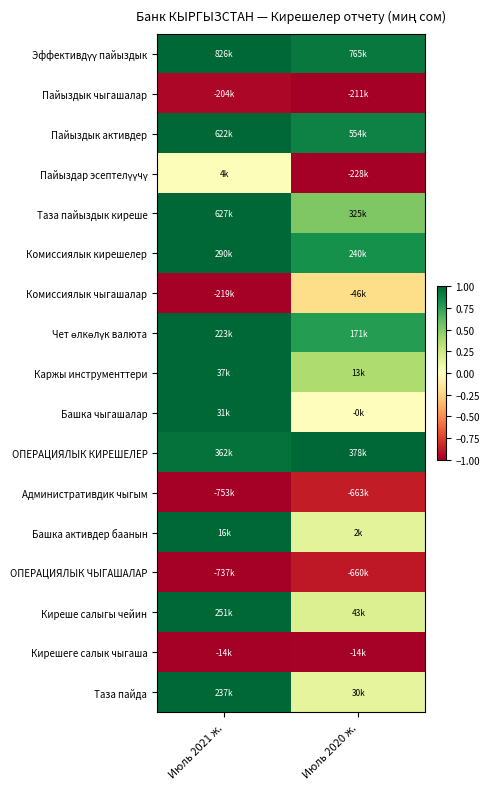

At Июль 2020 ж., list the series in order from smallest to largest.

Пайыздык чыгашалар, Пайыздар эсептелүүчү, Кирешеге салык чыгаша, ОПЕРАЦИЯЛЫК ЧЫГАШАЛАР, Административдик чыгым, Комиссиялык чыгашалар, Башка чыгашалар, Таза пайда, Башка активдер баанын, Киреше салыгы чейин, Каржы инструменттери, Таза пайыздык киреше, Чет өлкөлүк валюта, Комиссиялык кирешелер, Пайыздык активдер, Эффективдүү пайыздык, ОПЕРАЦИЯЛЫК КИРЕШЕЛЕР